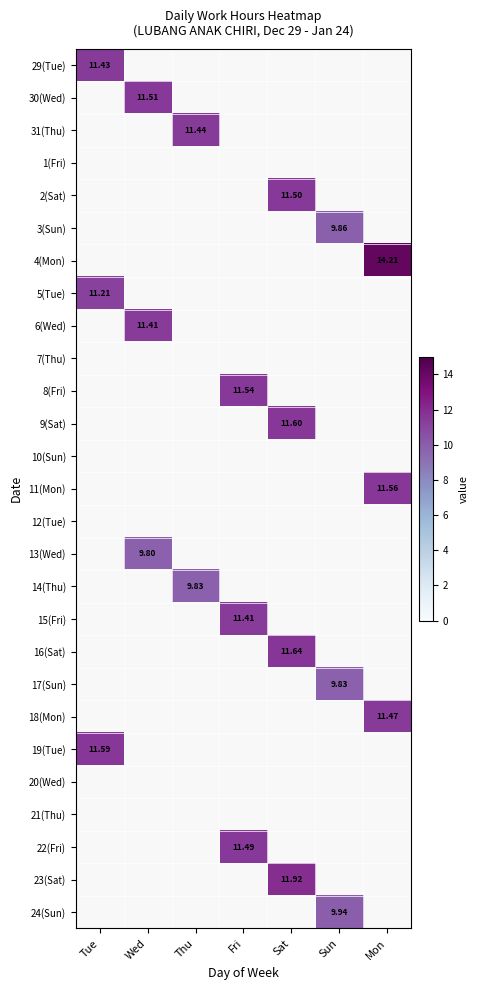

At how many categories does at least one series exceed 10?

6